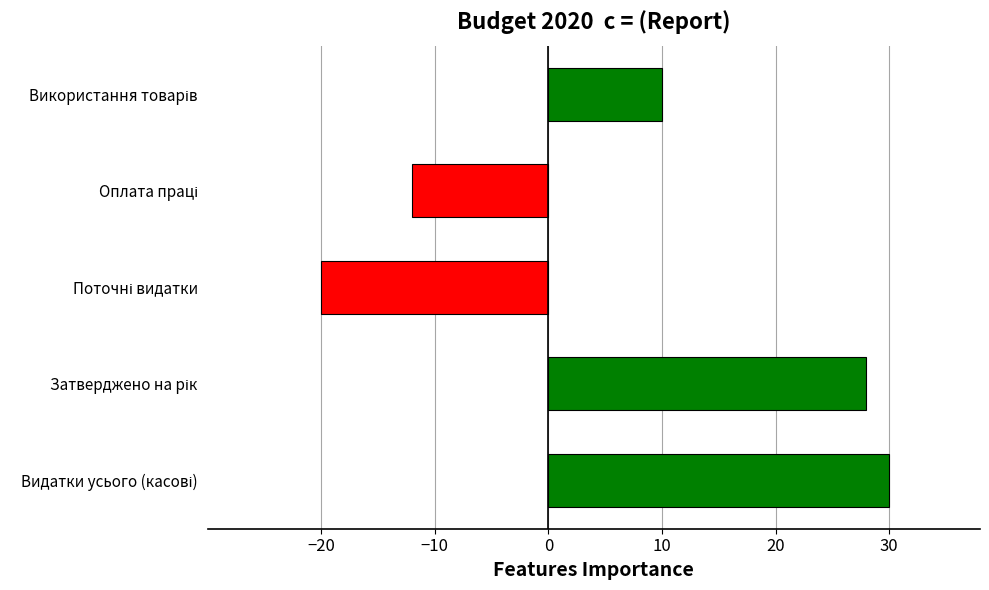

What is the maximum value shown in the chart?

30